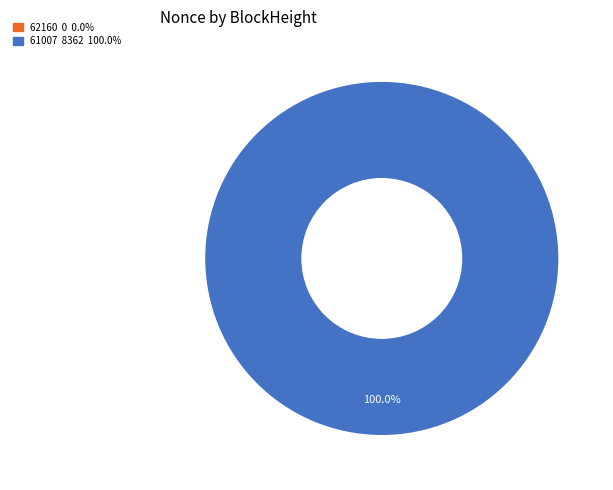

Is there any slice that represents more than half of the pie?

Yes